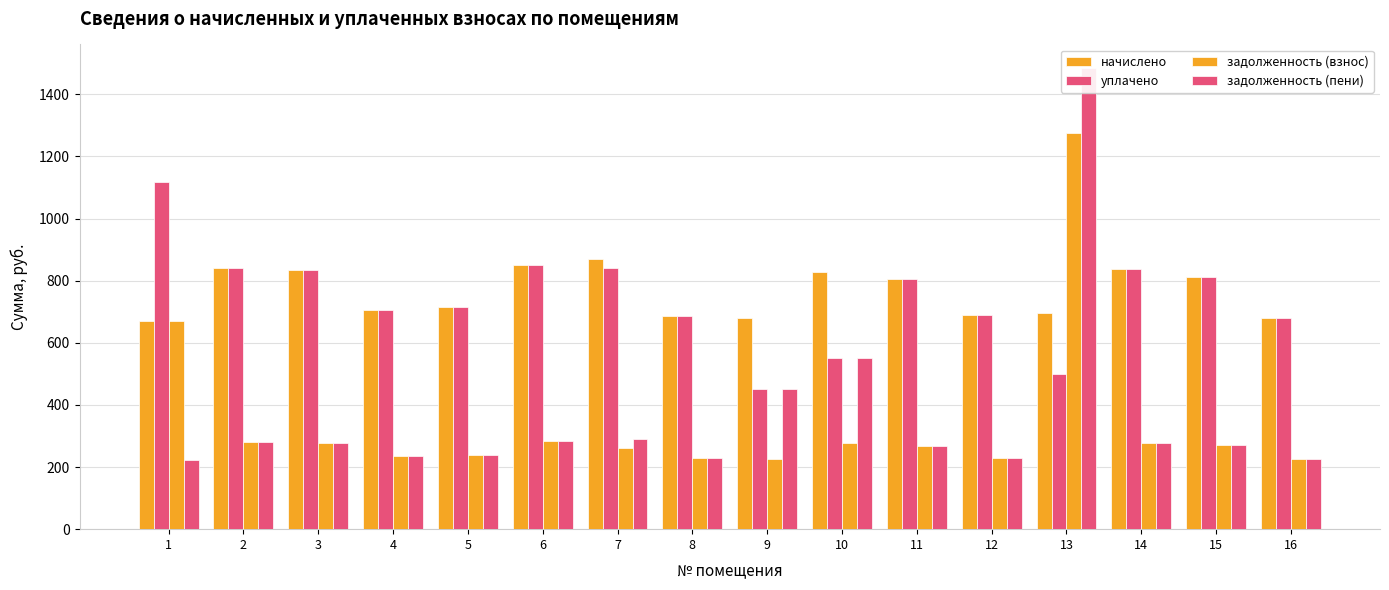

At which label does задолженность (пени) reach its peak?

13